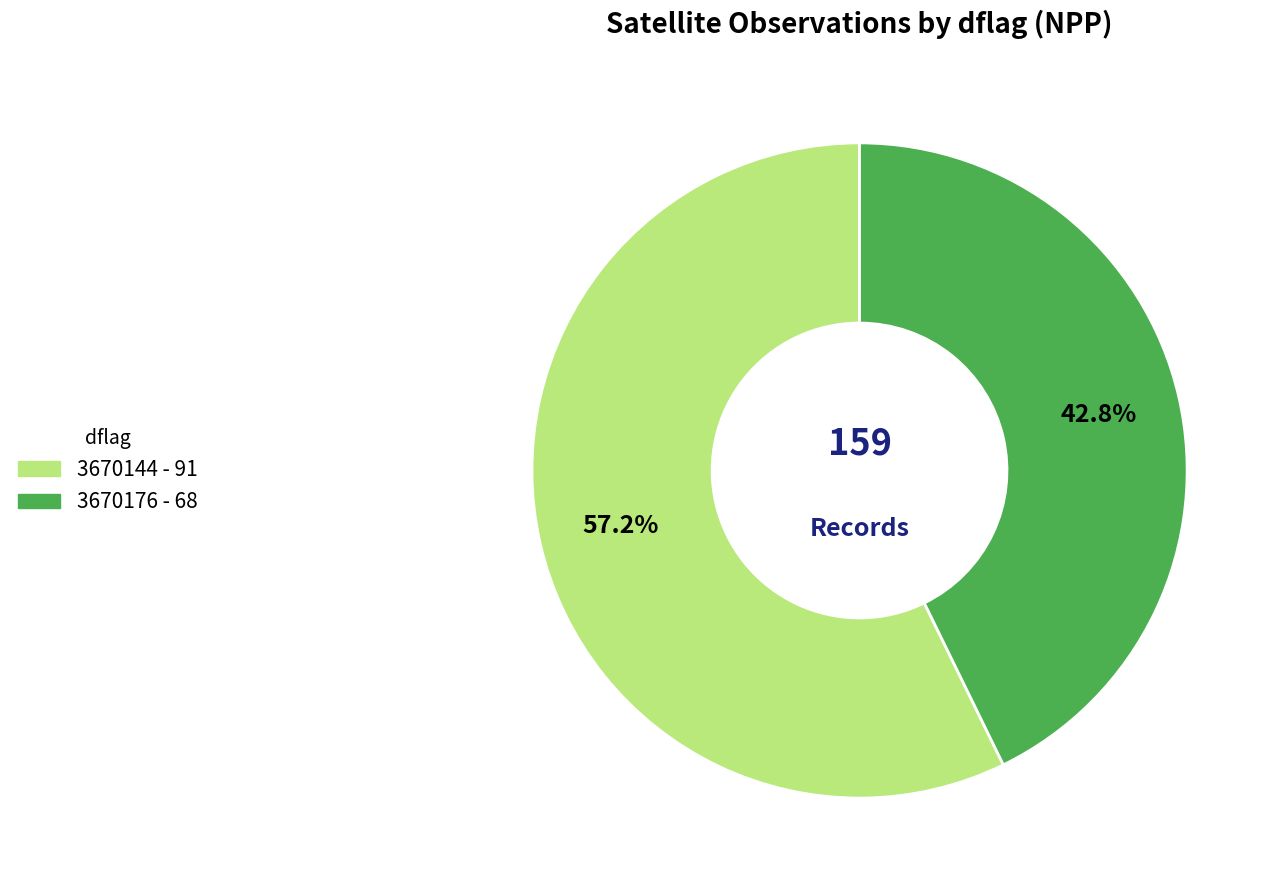

How much of the chart is everything except 3670176?

57.2%